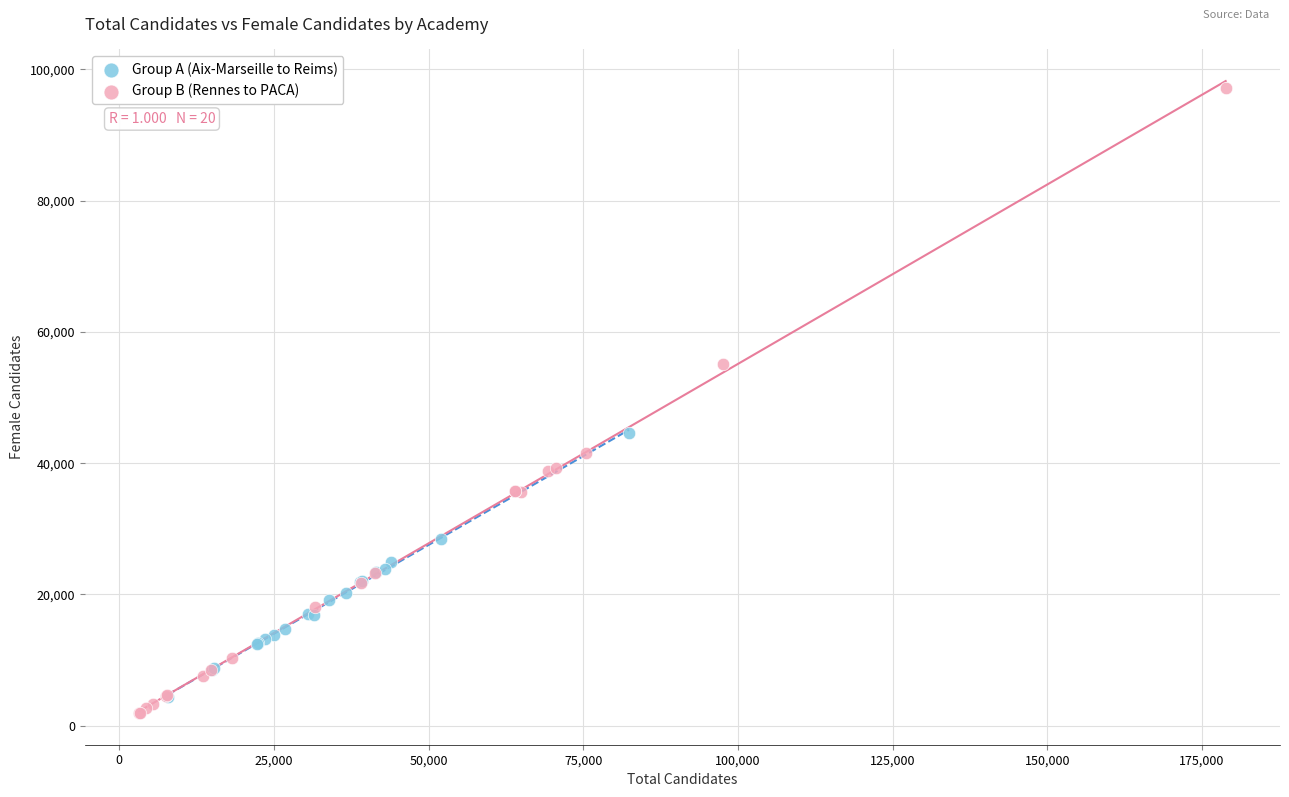

Which series contains the highest Y value?

Group B (Rennes to PACA)